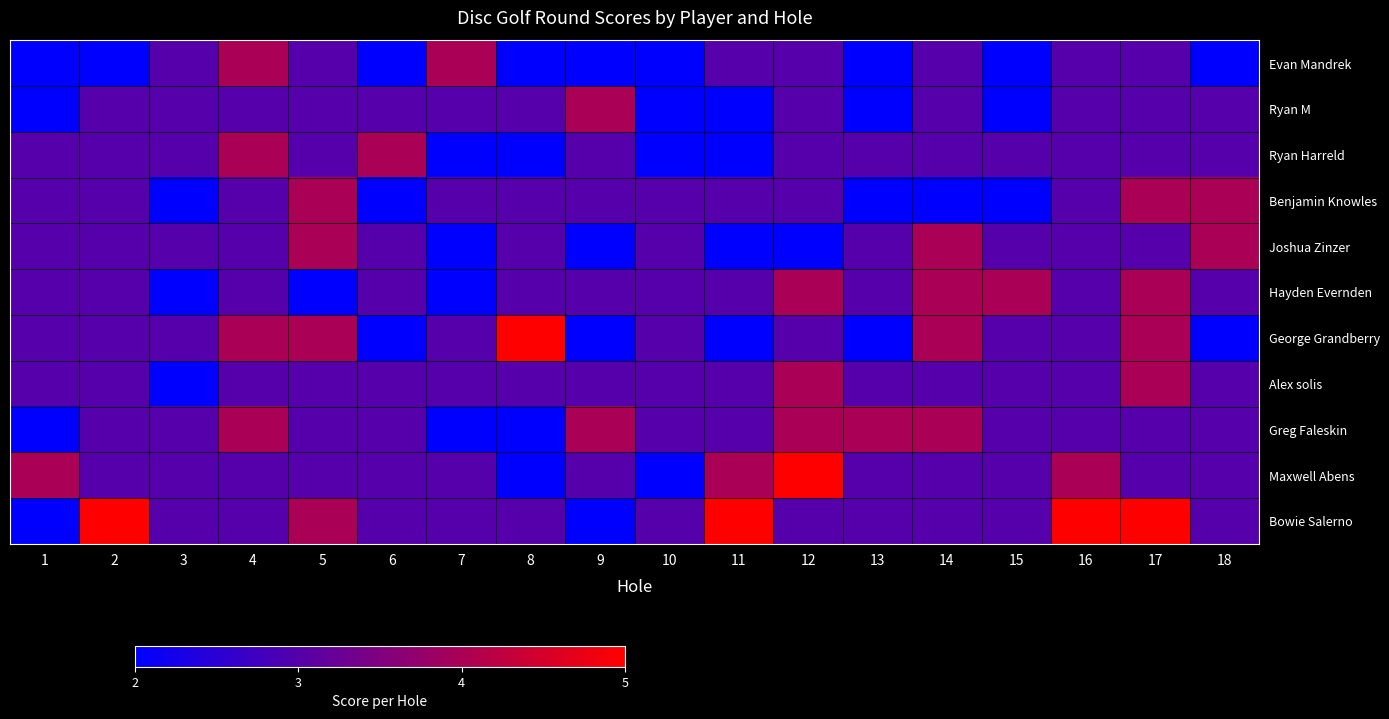

Reading left to right, what are all the values shown in this chart?

Evan Mandrek: 1=2	2=2	3=3	4=4	5=3	6=2	7=4	8=2	9=2	10=2	11=3	12=3	13=2	14=3	15=2	16=3	17=3	18=2
Ryan M: 1=2	2=3	3=3	4=3	5=3	6=3	7=3	8=3	9=4	10=2	11=2	12=3	13=2	14=3	15=2	16=3	17=3	18=3
Ryan Harreld: 1=3	2=3	3=3	4=4	5=3	6=4	7=2	8=2	9=3	10=2	11=2	12=3	13=3	14=3	15=3	16=3	17=3	18=3
Benjamin Knowles: 1=3	2=3	3=2	4=3	5=4	6=2	7=3	8=3	9=3	10=3	11=3	12=3	13=2	14=2	15=2	16=3	17=4	18=4
Joshua Zinzer: 1=3	2=3	3=3	4=3	5=4	6=3	7=2	8=3	9=2	10=3	11=2	12=2	13=3	14=4	15=3	16=3	17=3	18=4
Hayden Evernden: 1=3	2=3	3=2	4=3	5=2	6=3	7=2	8=3	9=3	10=3	11=3	12=4	13=3	14=4	15=4	16=3	17=4	18=3
George Grandberry: 1=3	2=3	3=3	4=4	5=4	6=2	7=3	8=5	9=2	10=3	11=2	12=3	13=2	14=4	15=3	16=3	17=4	18=2
Alex solis: 1=3	2=3	3=2	4=3	5=3	6=3	7=3	8=3	9=3	10=3	11=3	12=4	13=3	14=3	15=3	16=3	17=4	18=3
Greg Faleskin: 1=2	2=3	3=3	4=4	5=3	6=3	7=2	8=2	9=4	10=3	11=3	12=4	13=4	14=4	15=3	16=3	17=3	18=3
Maxwell Abens: 1=4	2=3	3=3	4=3	5=3	6=3	7=3	8=2	9=3	10=2	11=4	12=5	13=3	14=3	15=3	16=4	17=3	18=3
Bowie Salerno: 1=2	2=5	3=3	4=3	5=4	6=3	7=3	8=3	9=2	10=3	11=5	12=3	13=3	14=3	15=3	16=5	17=5	18=3